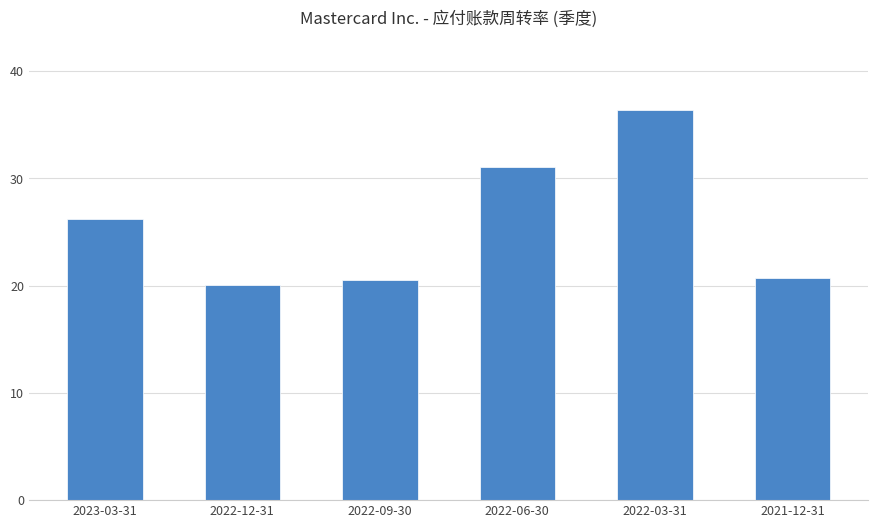

True or false: the data shows 31.5 at 2022-09-30.

False